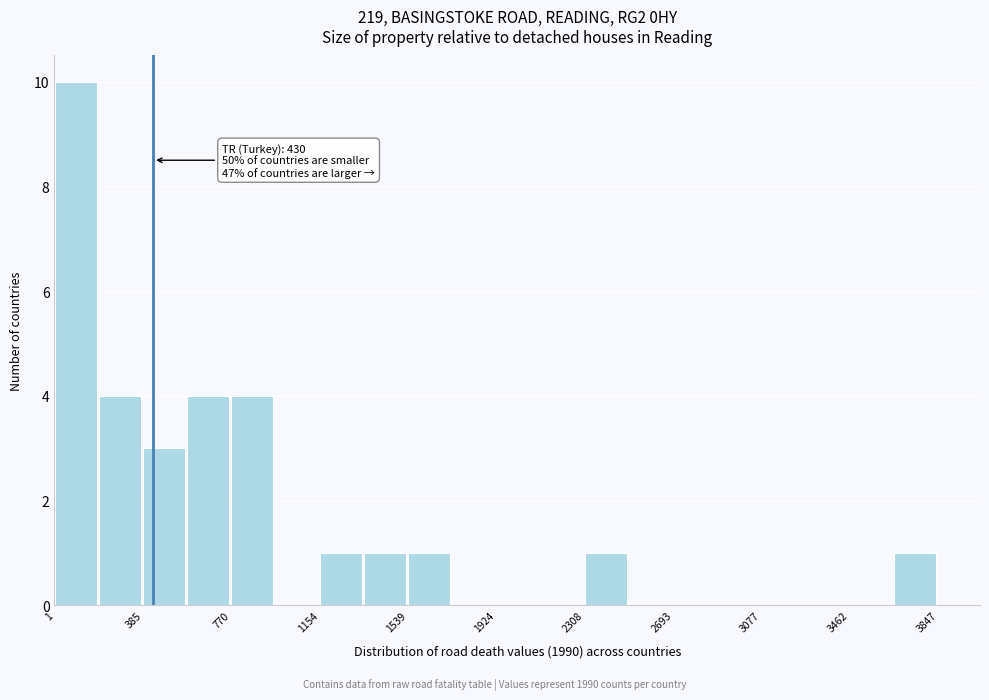

Read against the x-axis, roughly where is the centre of the tallest bar?

100